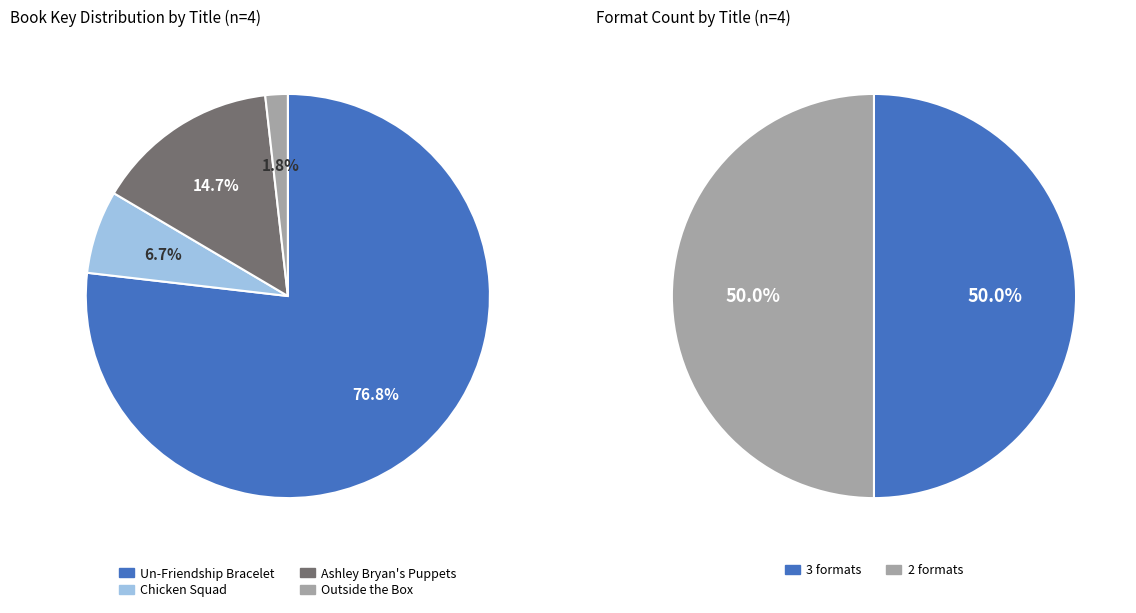

What portion of the pie excludes Outside the Box?

98.2%